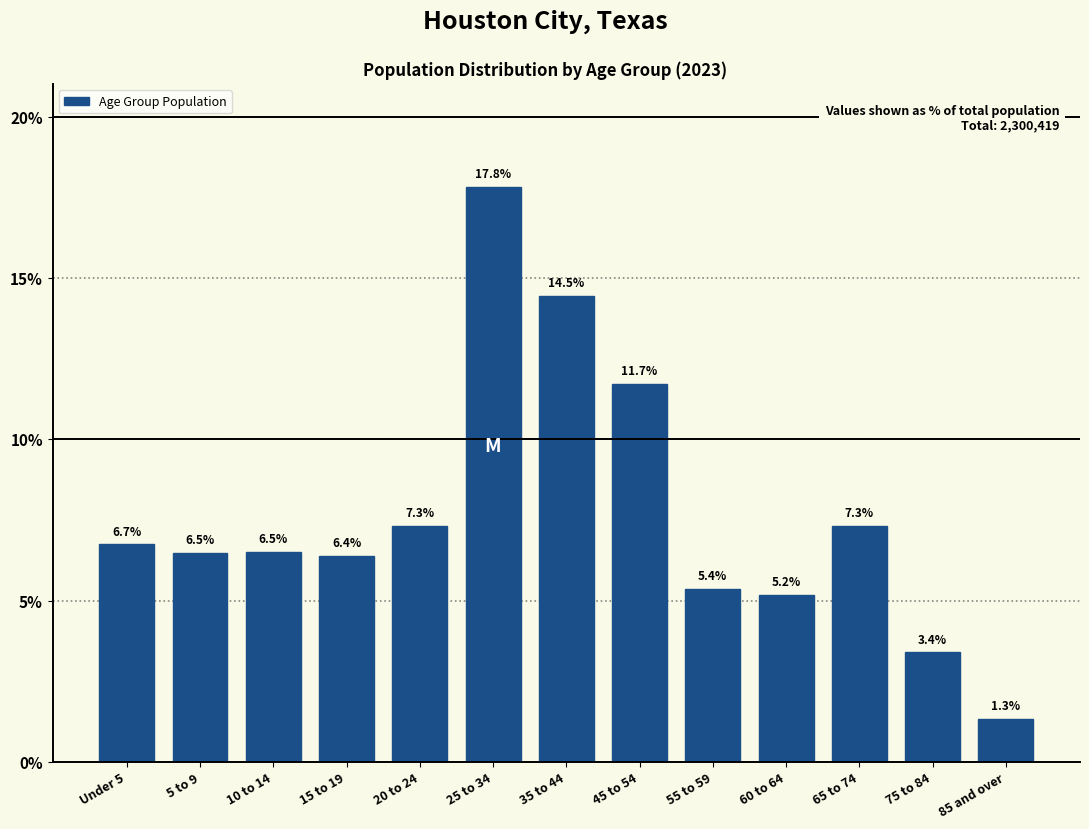

Reading right to left, list all the values displayed in this chart.

1.3	3.4	7.3	5.2	5.4	11.7	14.5	17.8	7.3	6.4	6.5	6.5	6.7